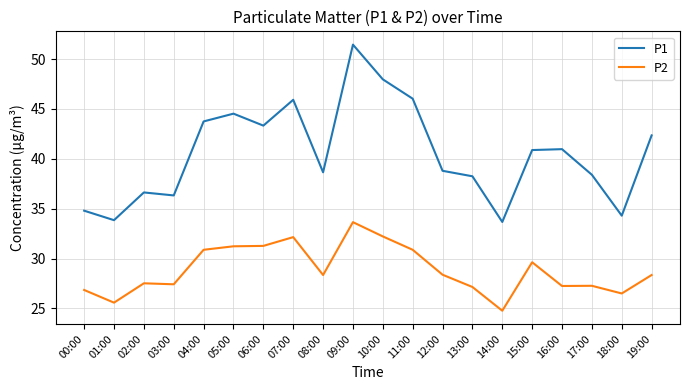

Rank the series by their maximum value, from highest to lowest.

P1, P2